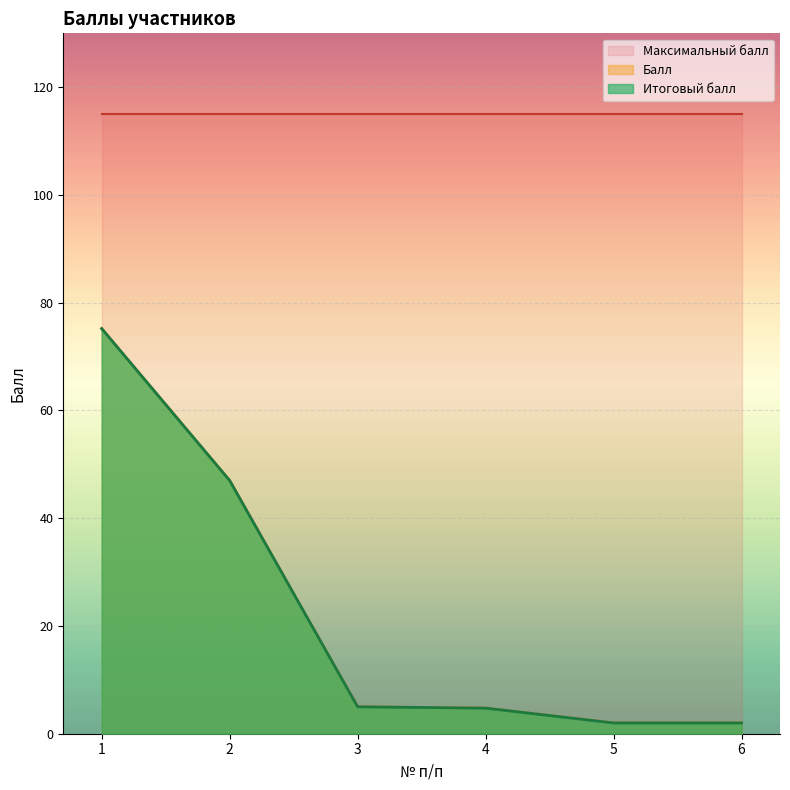

How many data points in Итоговый балл are less than 5?

3